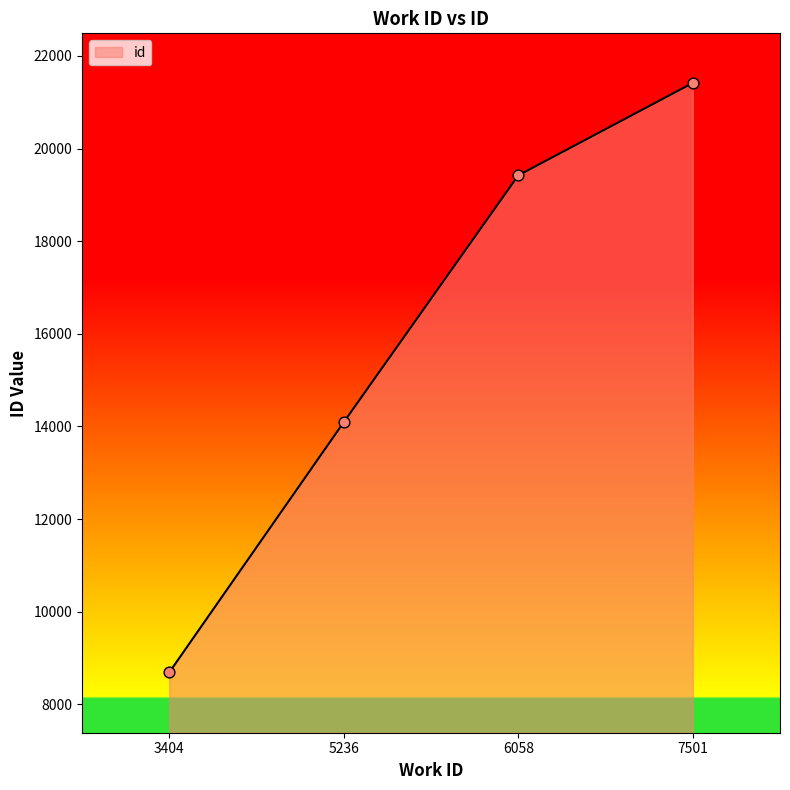

What is the change in value from 3404 to 7501?

+12726